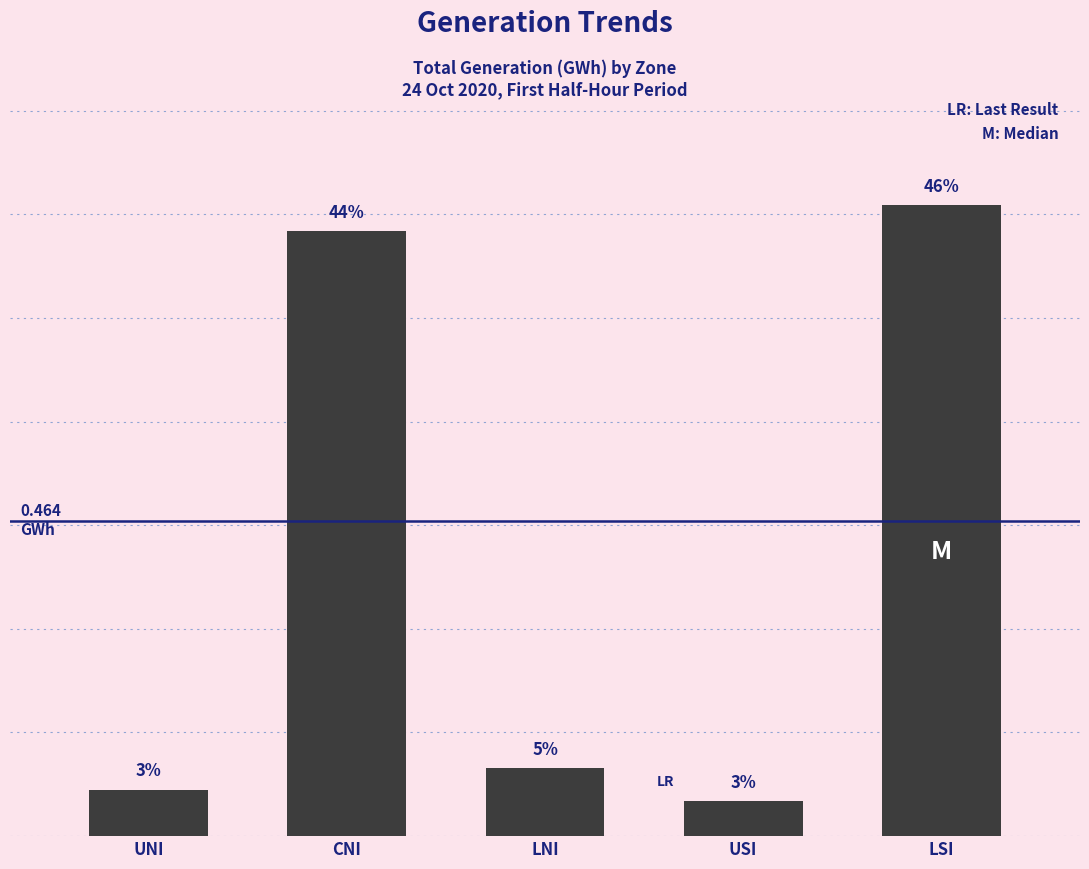

Are the bars horizontal?

No